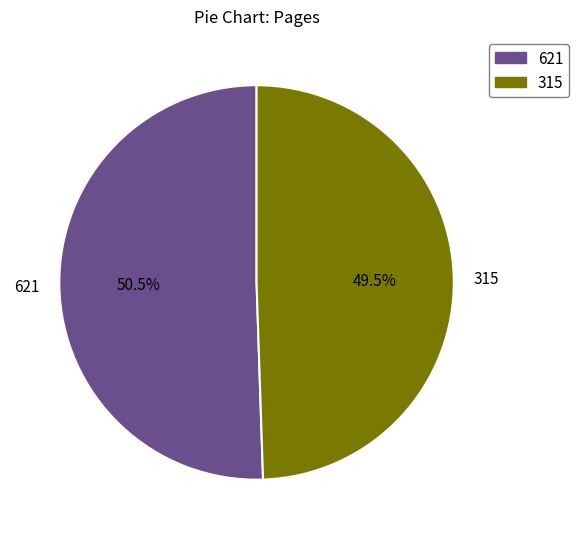

Rank the categories by value from highest to lowest.

621, 315